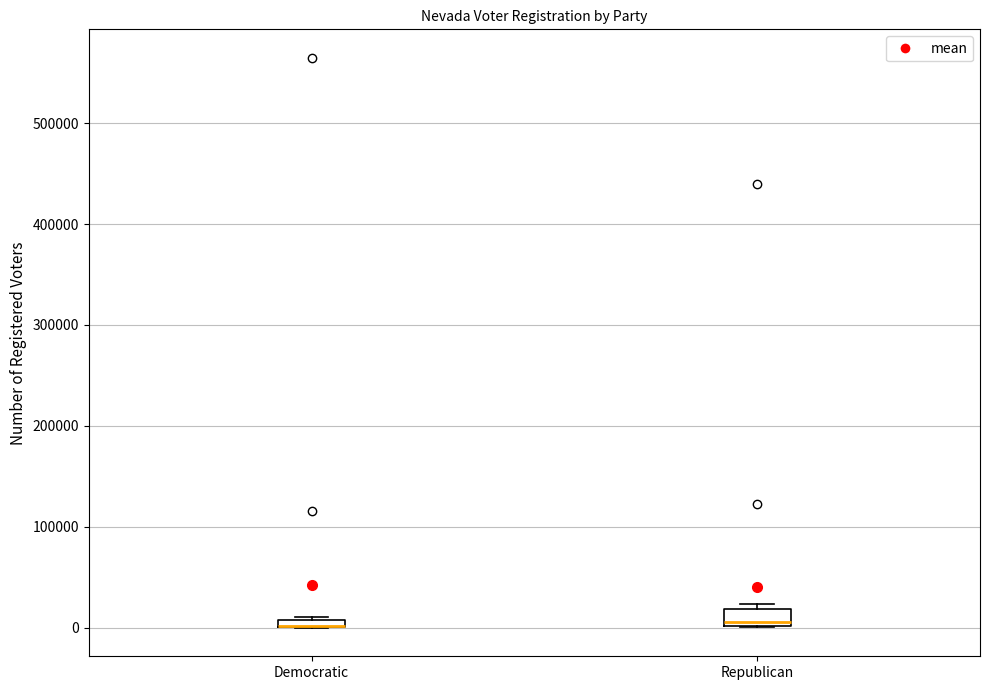

Where does the median line of the box for Republican sit on the y-axis? The values are not printed on the chart, so give them approximately, as read against the axis.

10000